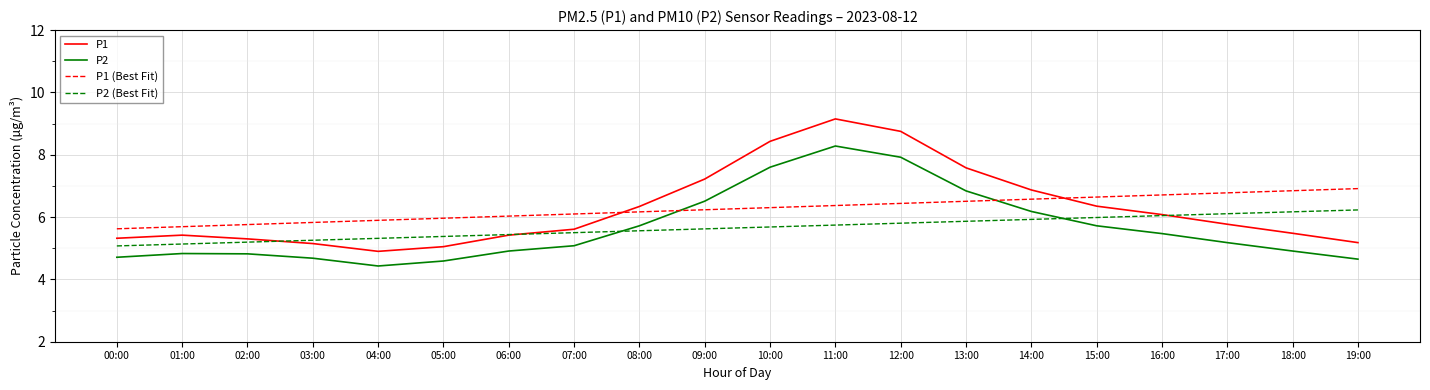

What are all the series names shown in the legend?

P1, P2, P1 (Best Fit), P2 (Best Fit)